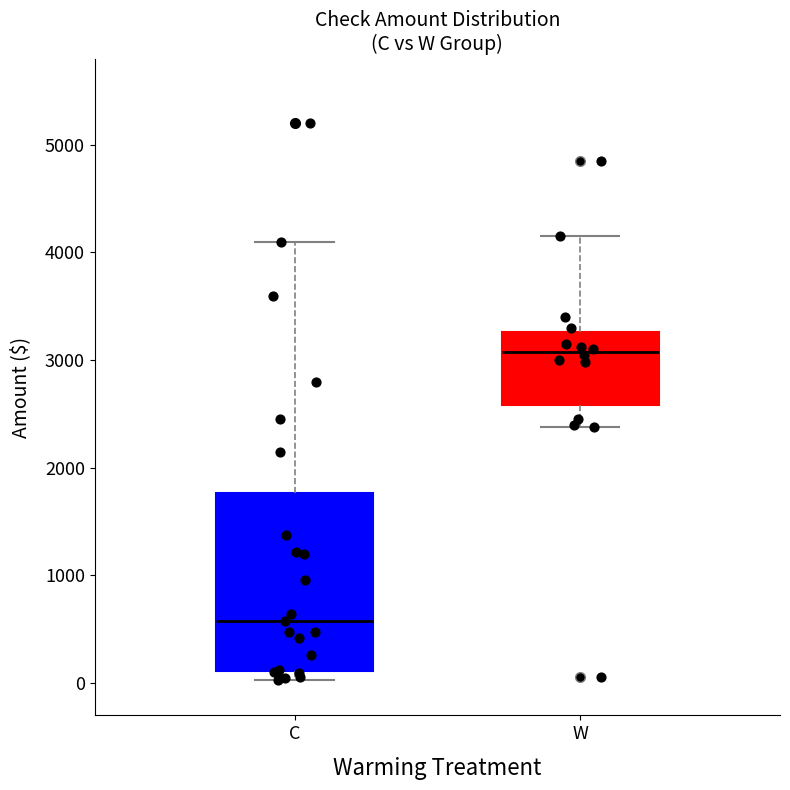

Where does the lower whisker of the box for W end on the y-axis? The values are not printed on the chart, so give them approximately, as read against the axis.

2400